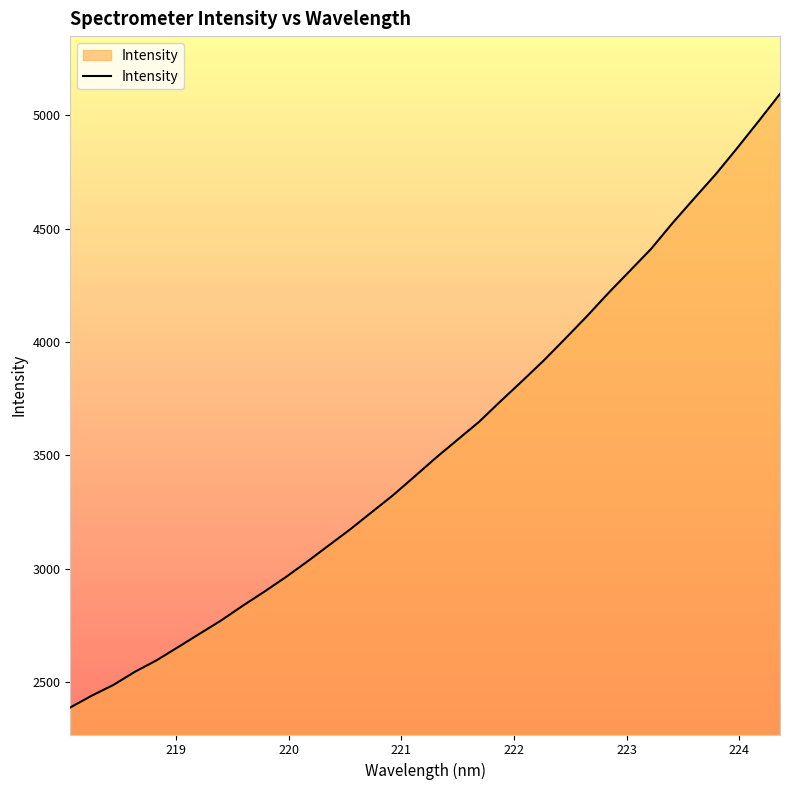

What is the minimum value shown in the chart?

2387.1